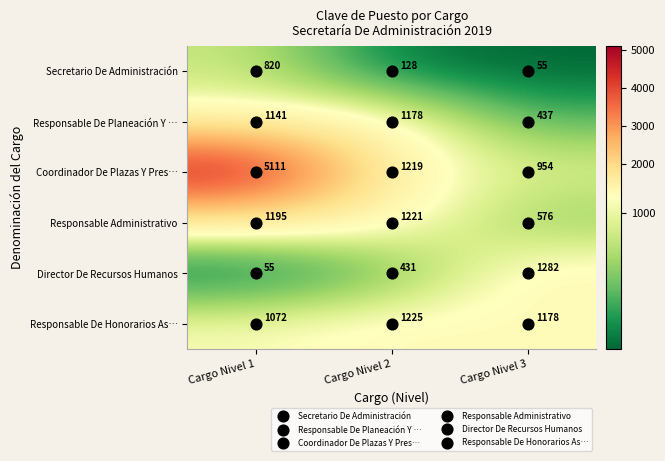

What is the spread (max minus min) of values at Cargo Nivel 3?

1227